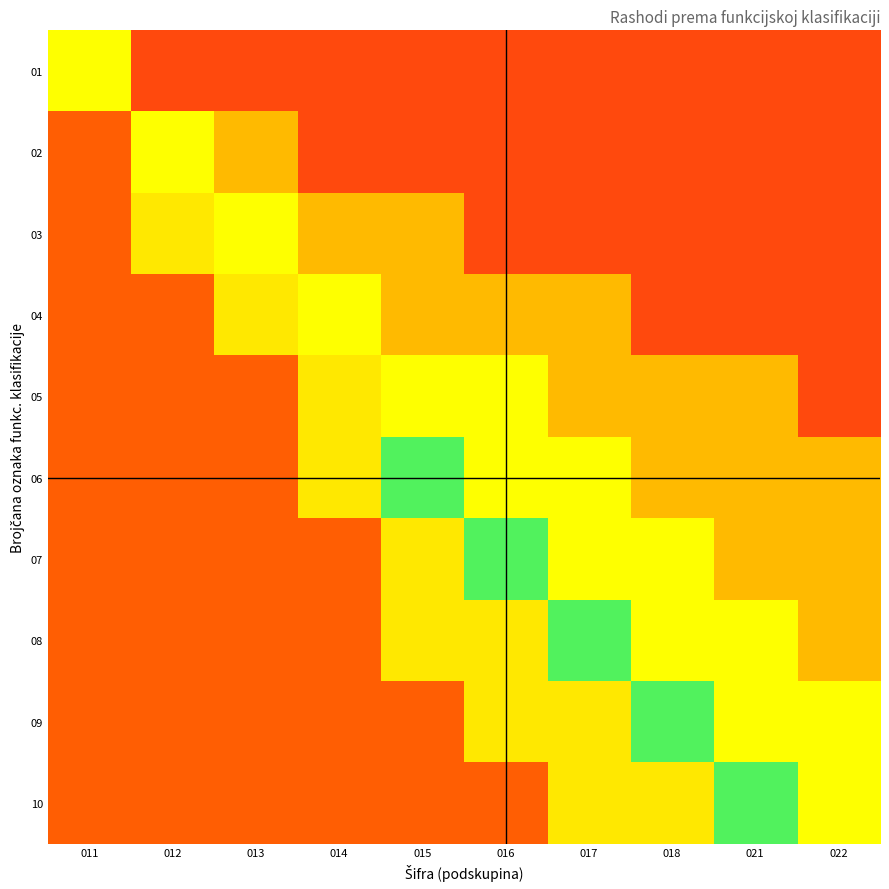

Between 021 and 022, which series saw the biggest shift?

10